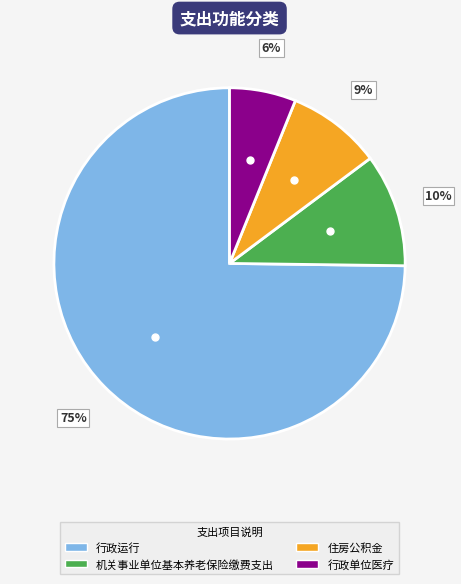

The 住房公积金 slice represents 9% of the pie. True or false?

True